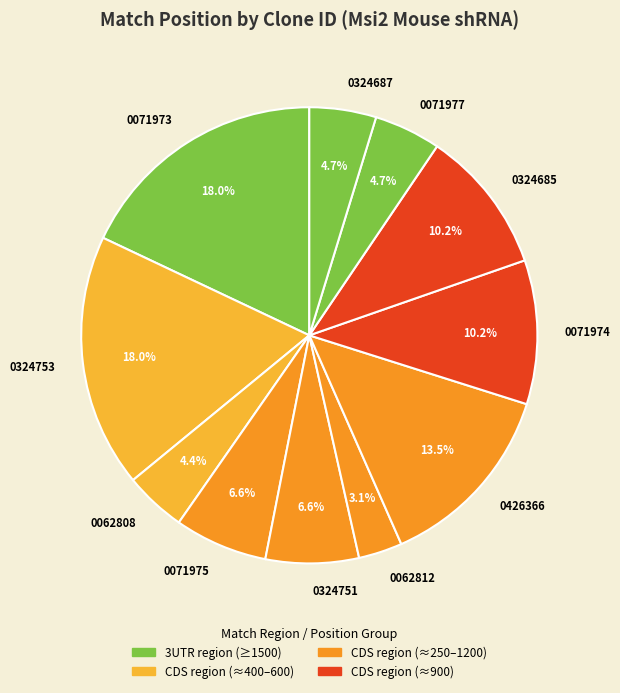

How many slices are in this pie chart?

11